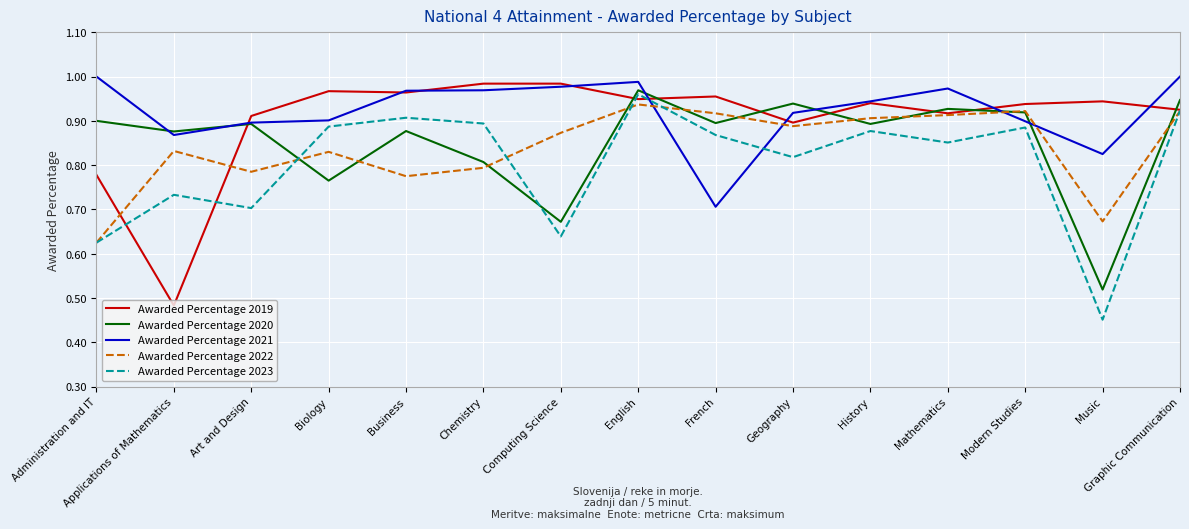

What are all the series names shown in the legend?

Awarded Percentage 2019, Awarded Percentage 2020, Awarded Percentage 2021, Awarded Percentage 2022, Awarded Percentage 2023